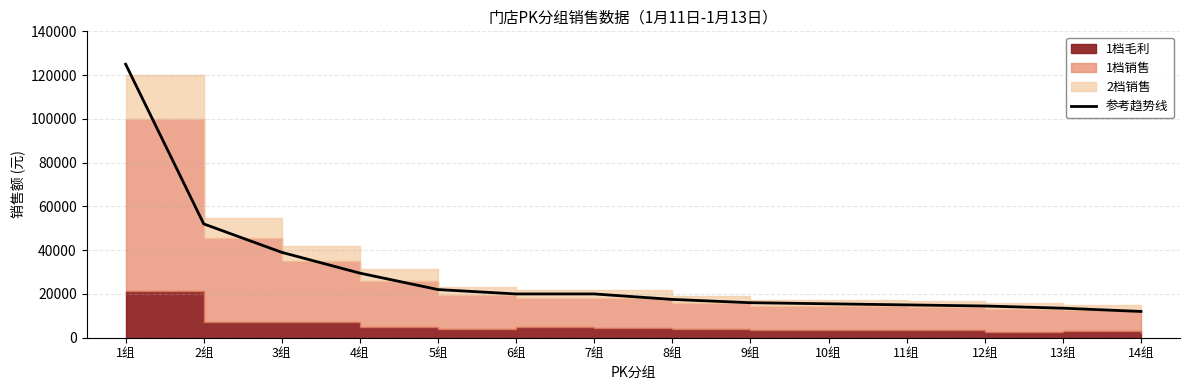

Between 1组 and 2组, which is larger?

1组